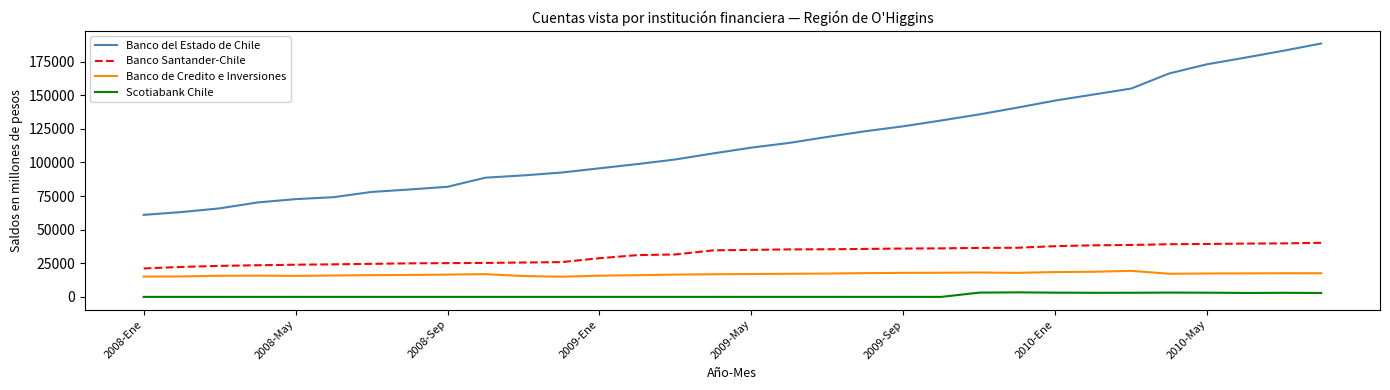

True or false: Banco del Estado de Chile and Banco Santander-Chile intersect in this chart.

False